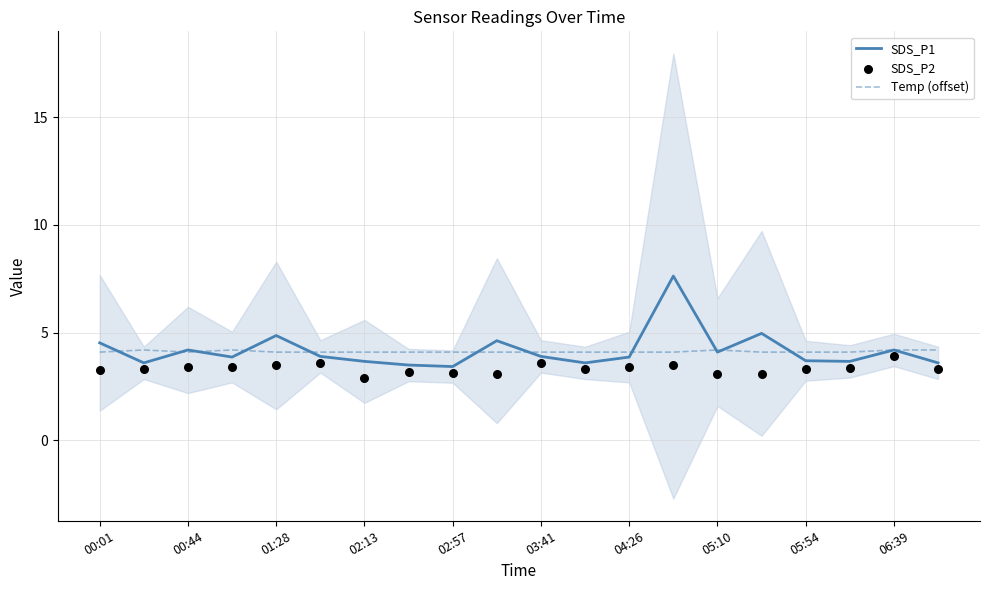

At how many categories does at least one series exceed 3?

20